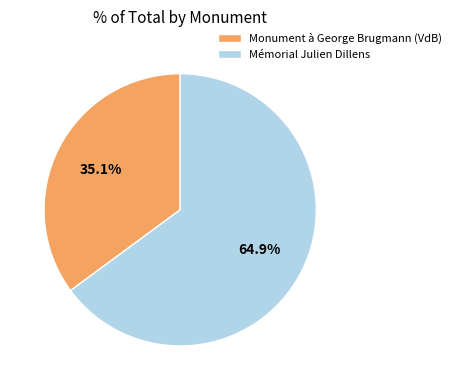

What is the majority slice?

Mémorial Julien Dillens